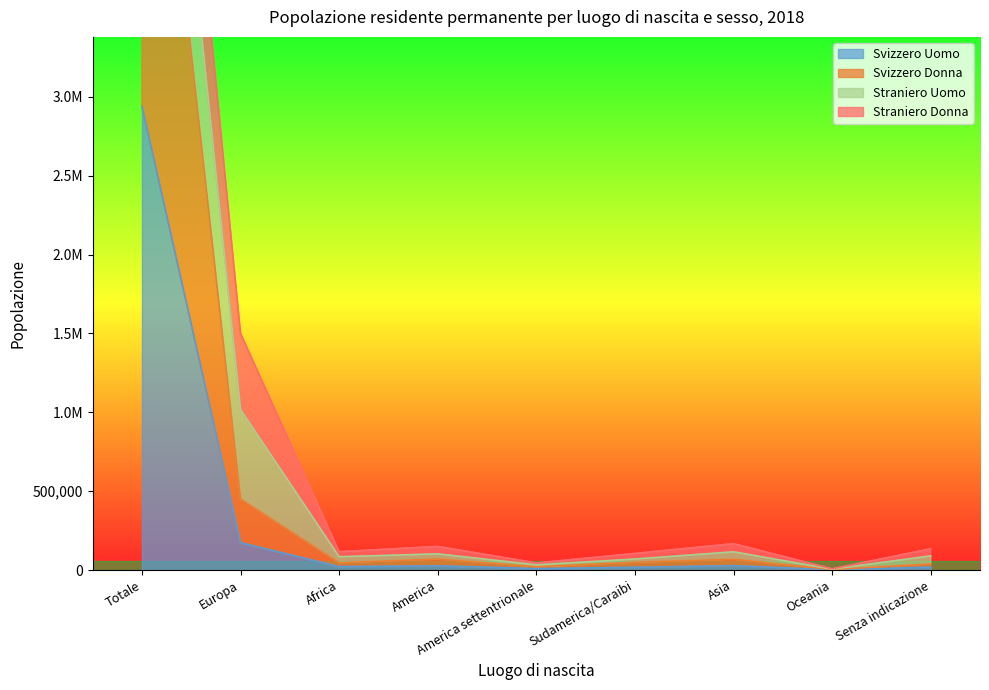

At which label does Svizzero Donna reach its minimum?

Oceania